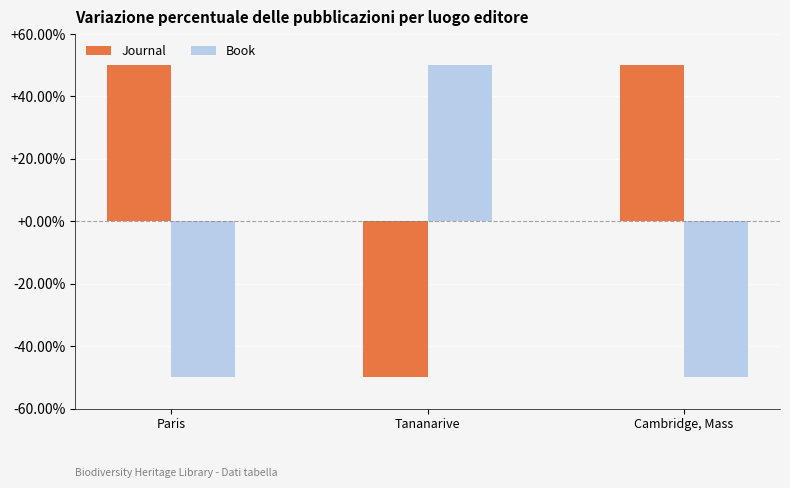

List the series in order of their overall mean, highest first.

Journal, Book